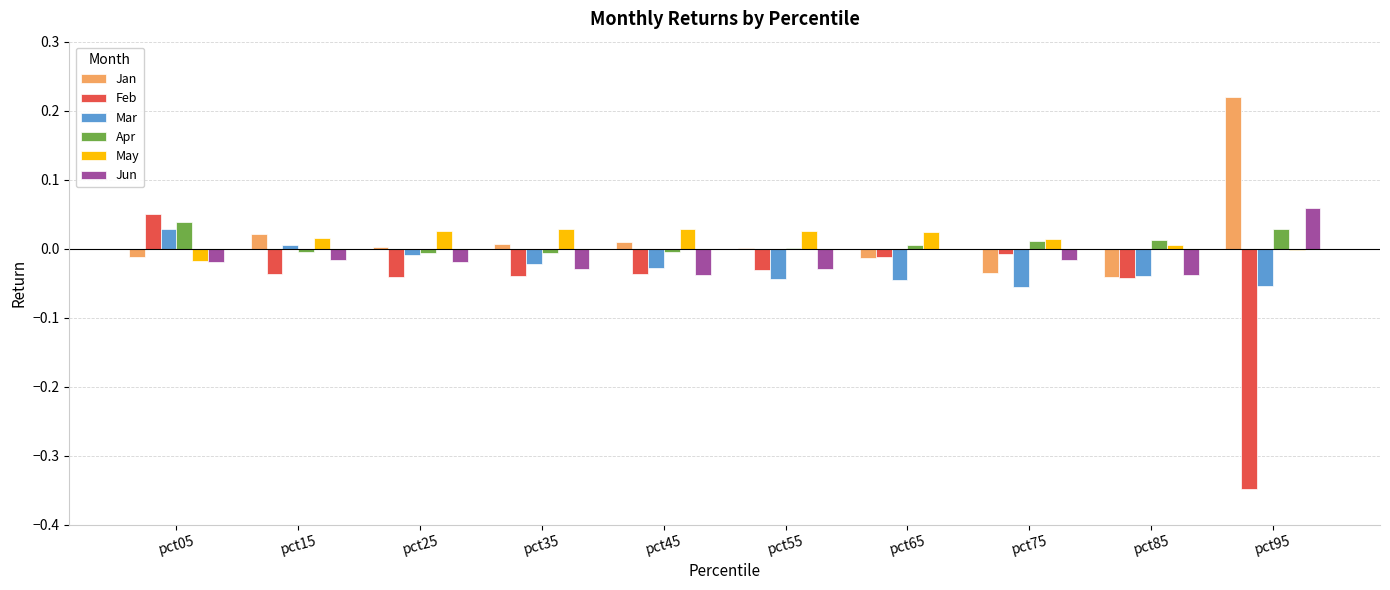

Is the value of Mar at pct45 greater than the value of May at pct05?

No